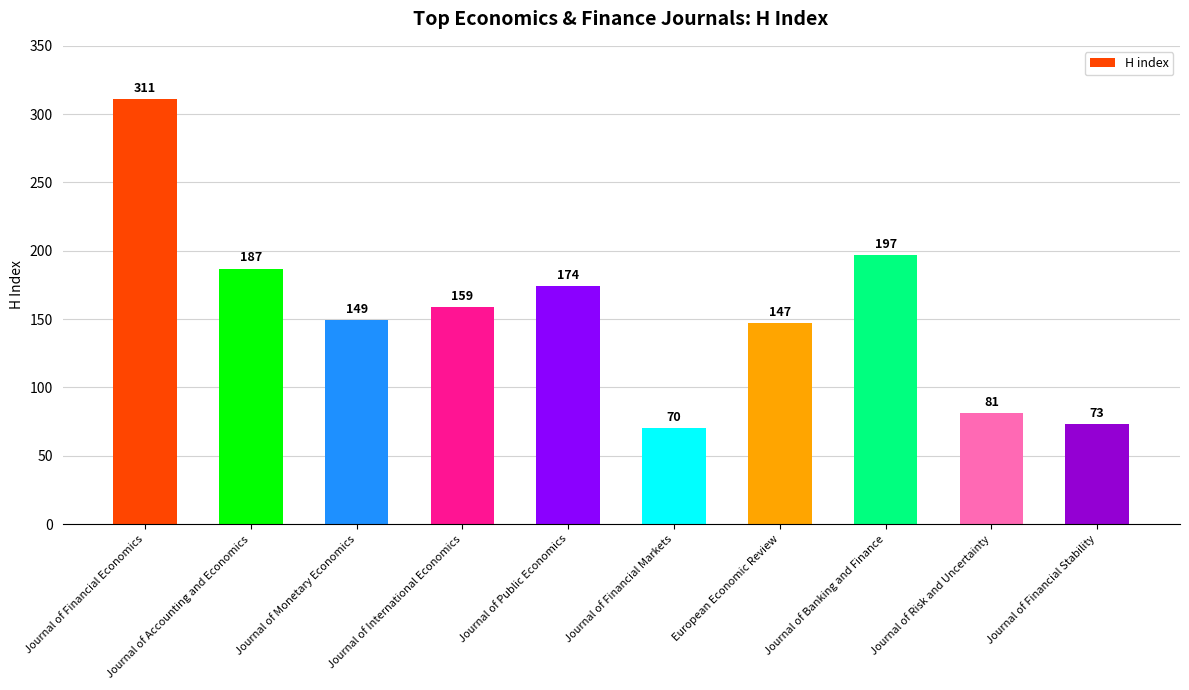

How many values are below 159?

5